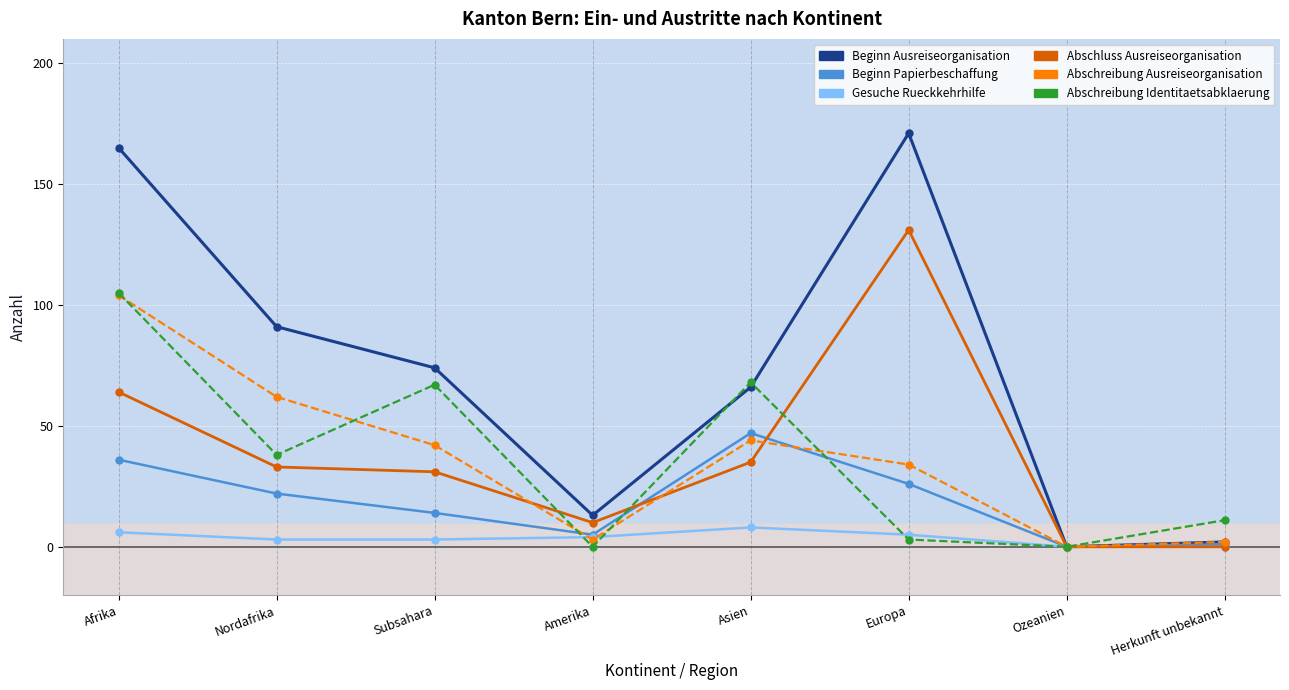

Which series has the widest spread of values?

Beginn Ausreiseorganisation